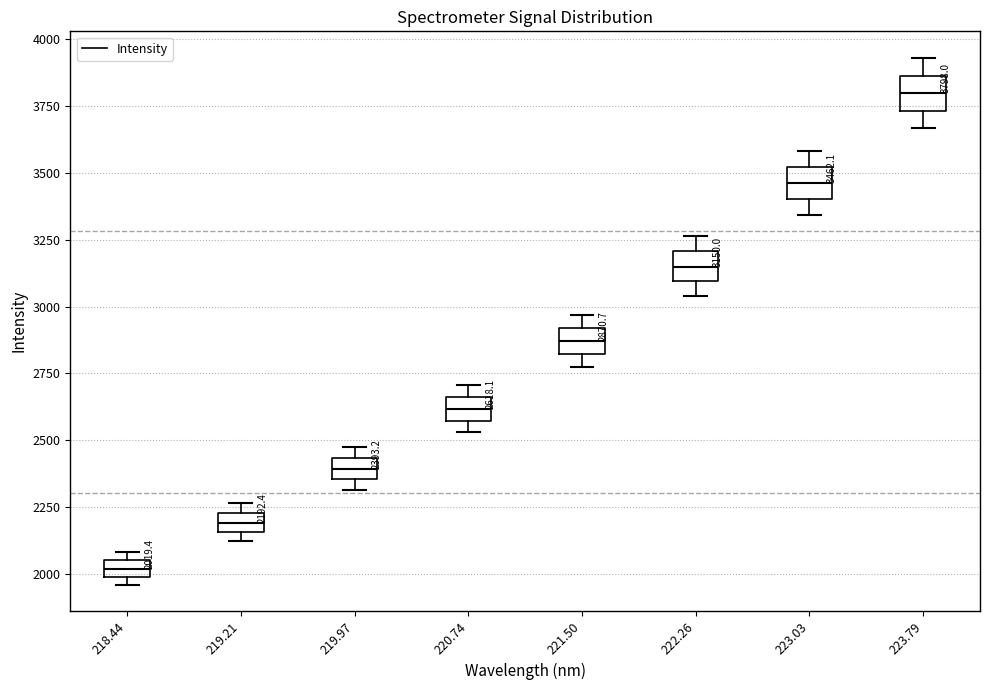

Which box's median line is the lowest?

218.44